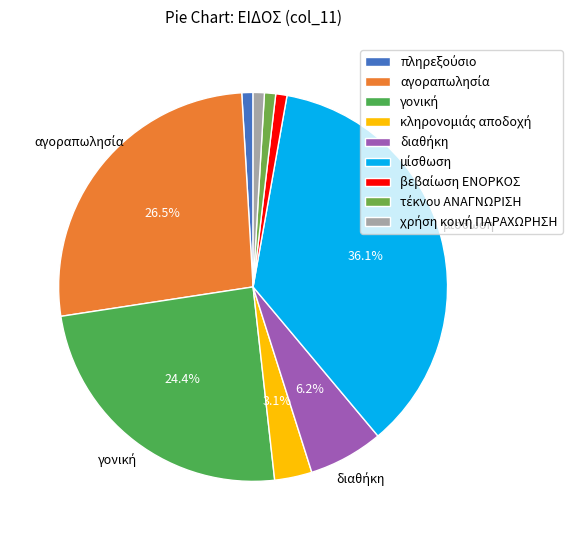

Count the number of slices in the pie.

9